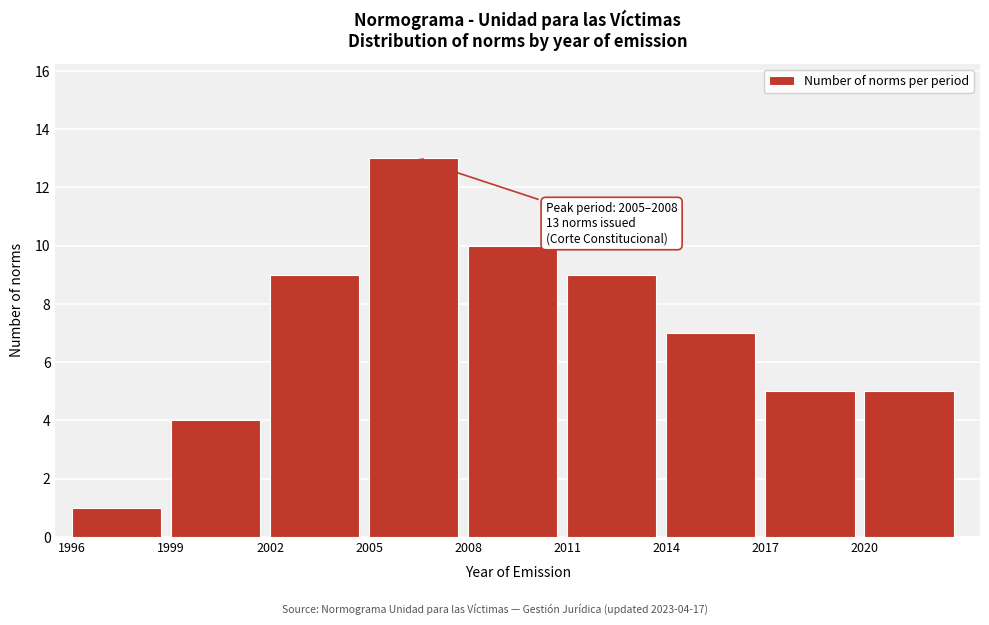

Over which range of the x-axis is the bar tallest?

2005 to 2008